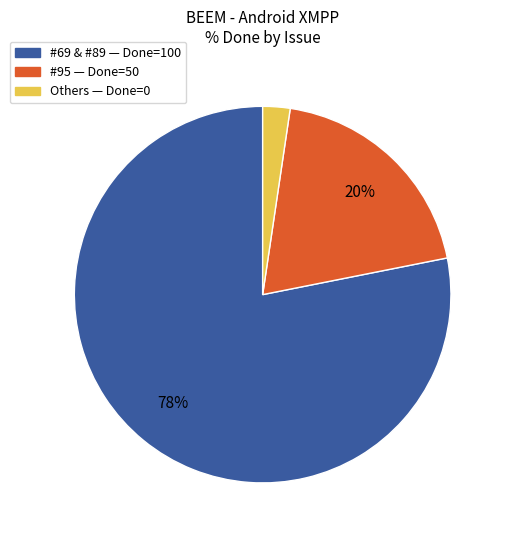

Is there any slice that represents more than half of the pie?

Yes